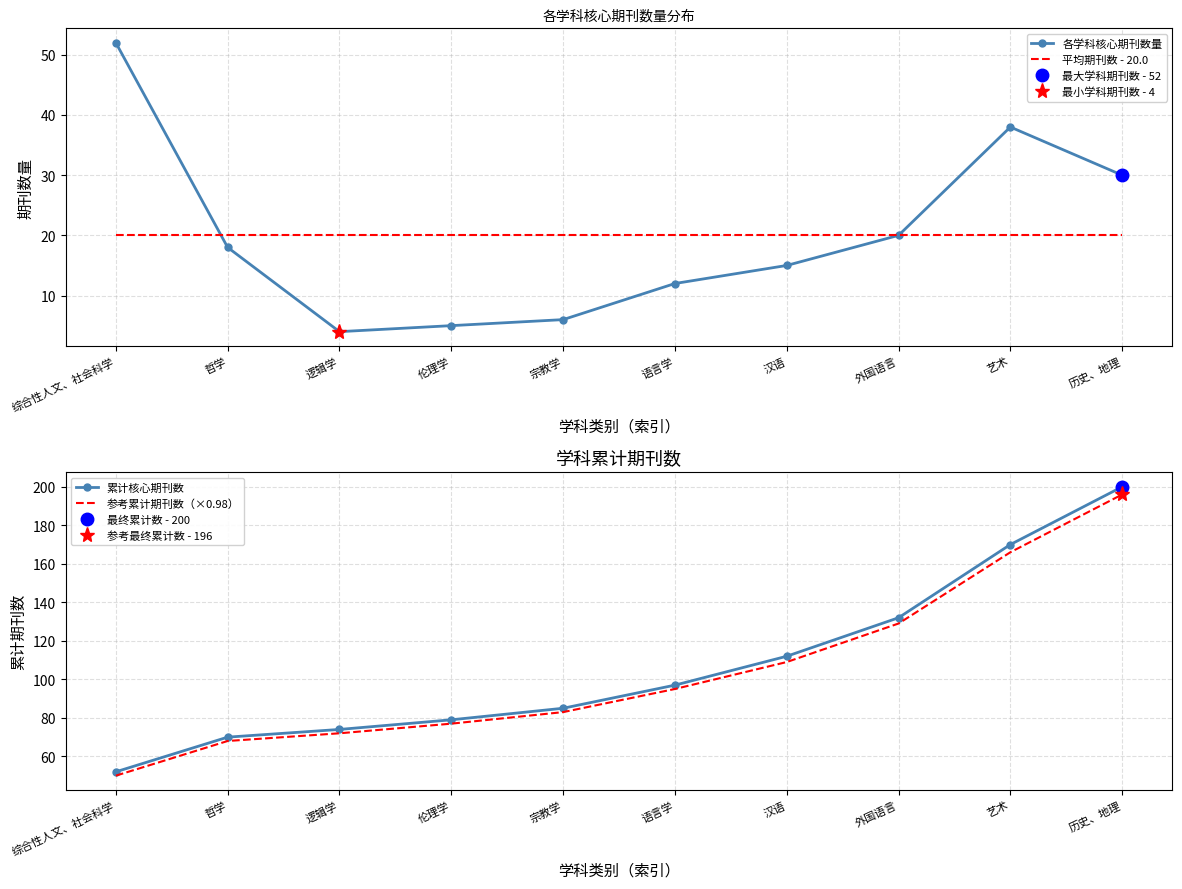

The 平均期刊数 - 20.0 series shows 12 at 综合性人文、社会科学. True or false?

False